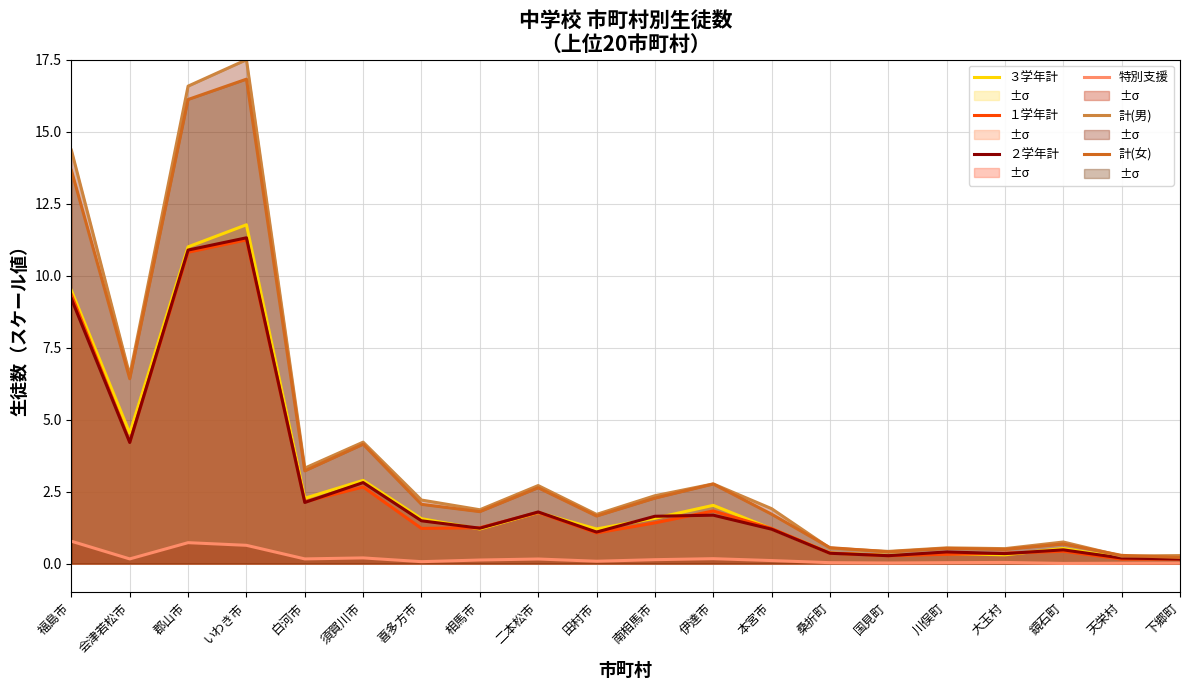

At which label does ２学年計 first exceed 1?

福島市